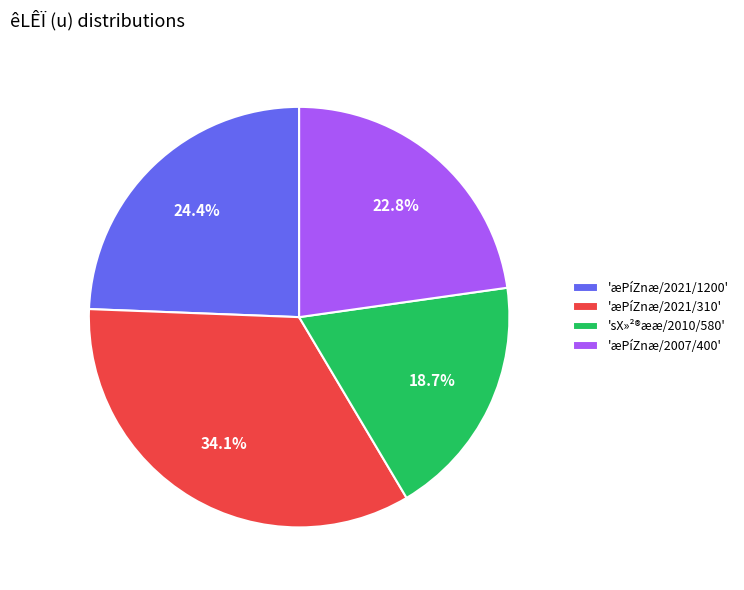

Is there a majority slice in this chart?

No